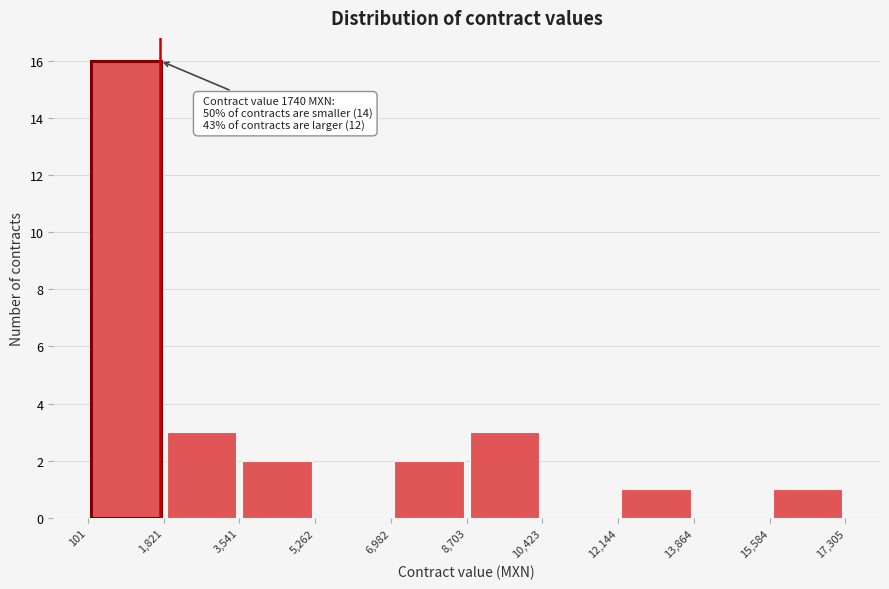

Which range on the x-axis has the tallest bar?

101 to 1,821